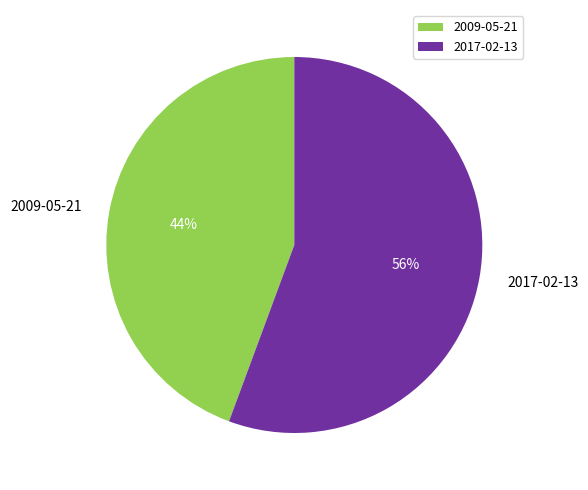

Do 2009-05-21 and 2017-02-13 together represent more than half of the pie?

Yes